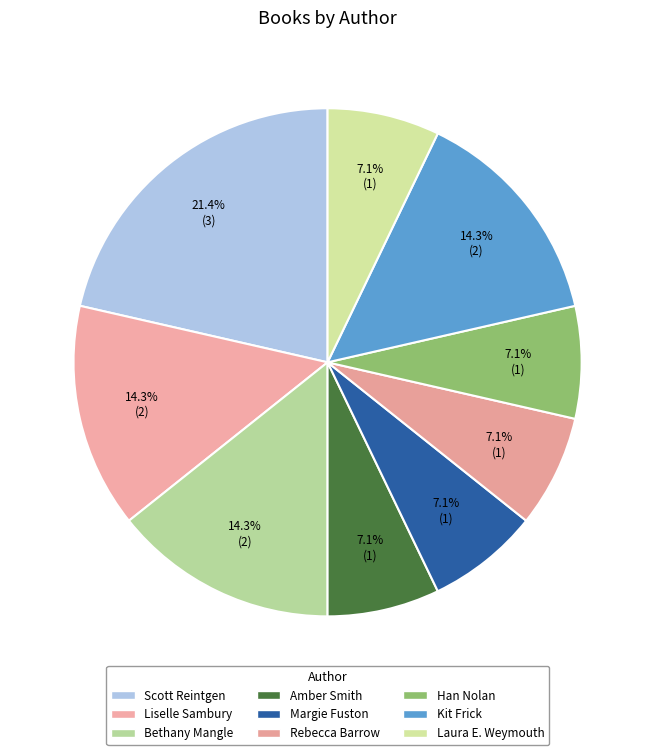

Which slice is the largest?

Scott Reintgen